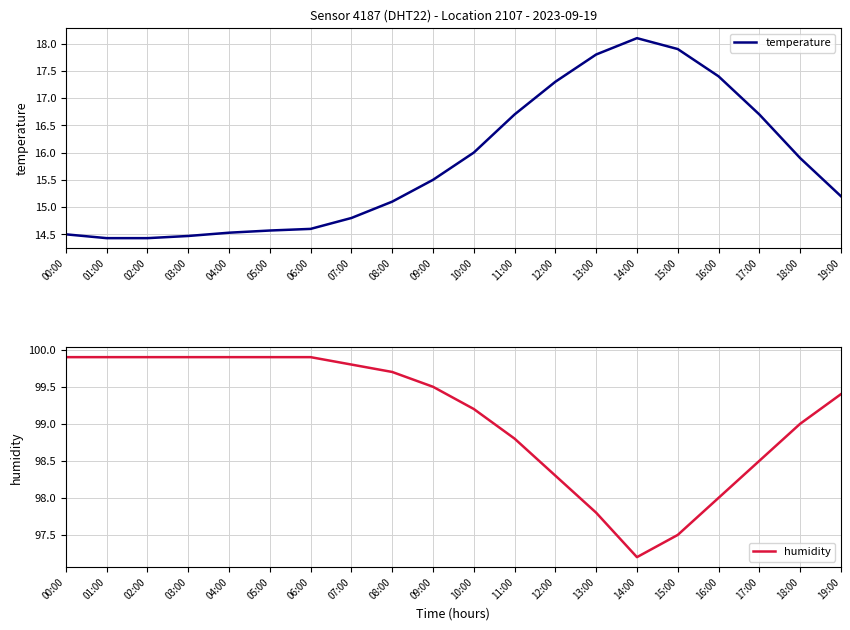

What is the spread (max minus min) of values at 04:00?

85.4